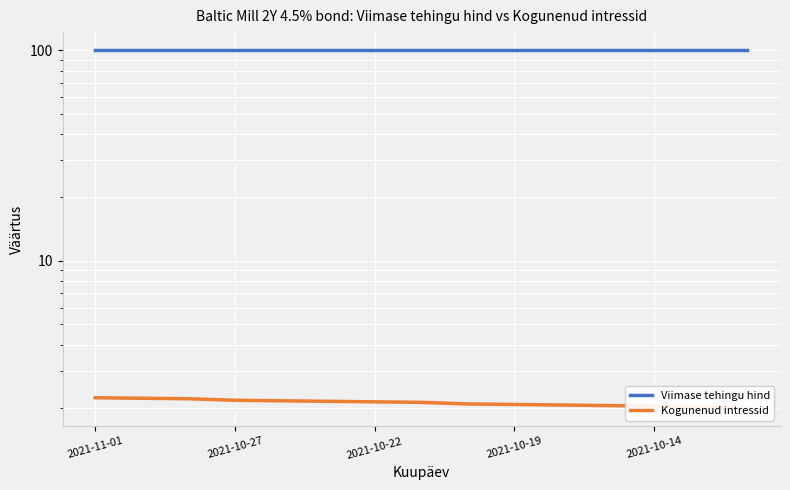

List the series in order of their peak value, lowest first.

Kogunenud intressid, Viimase tehingu hind